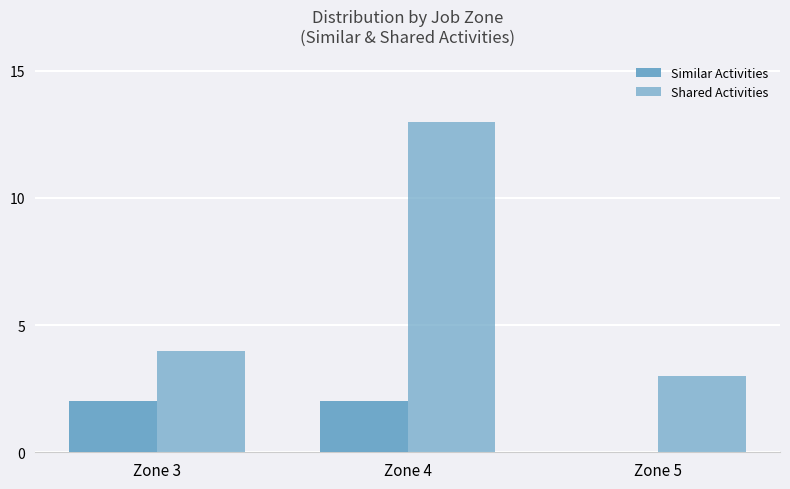

How many groups of bars are there?

3